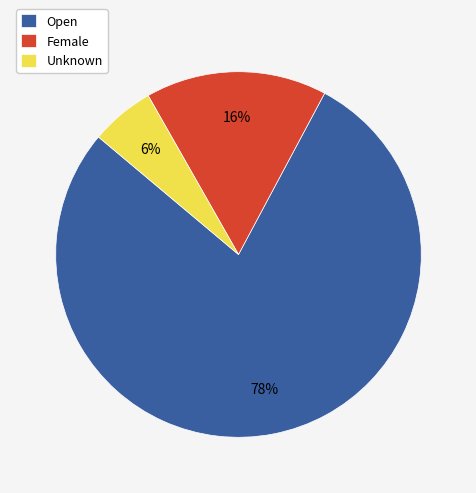

Which category has the smallest portion of the pie?

Unknown